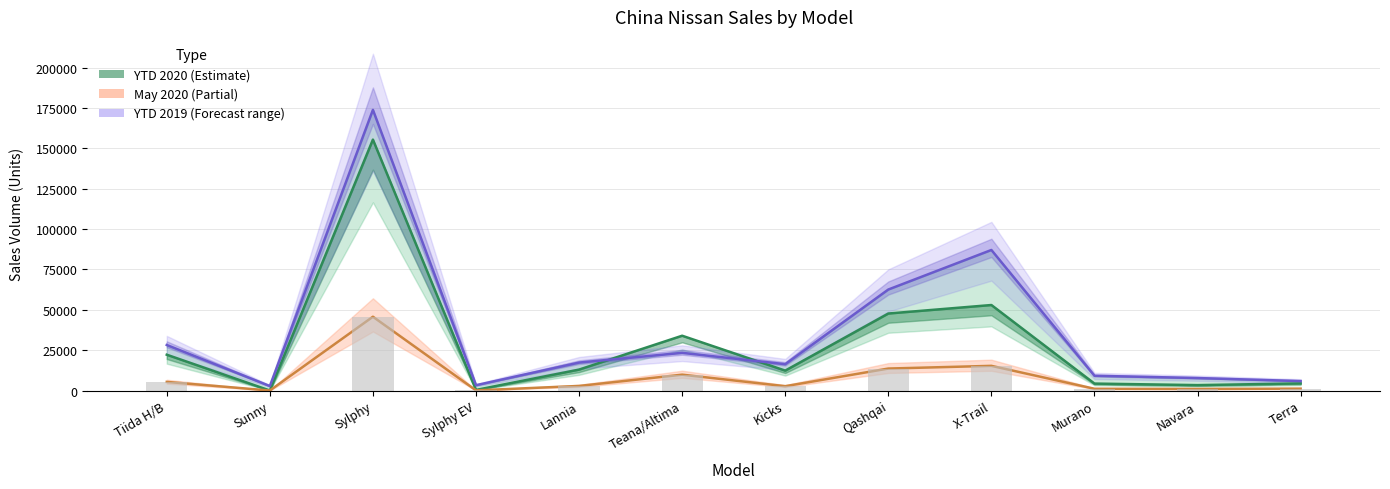

The May 2020 (bar) series shows 25714 at X-Trail. True or false?

False